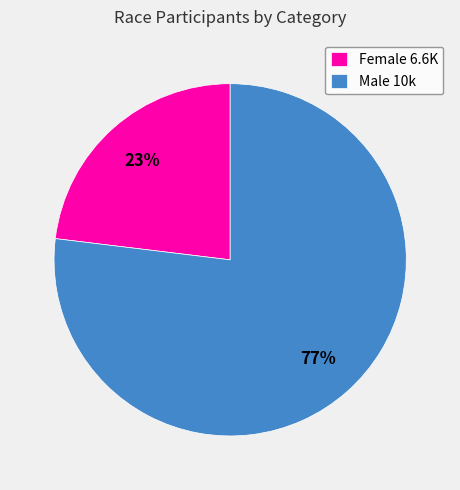

Which category accounts for the majority?

Male 10k